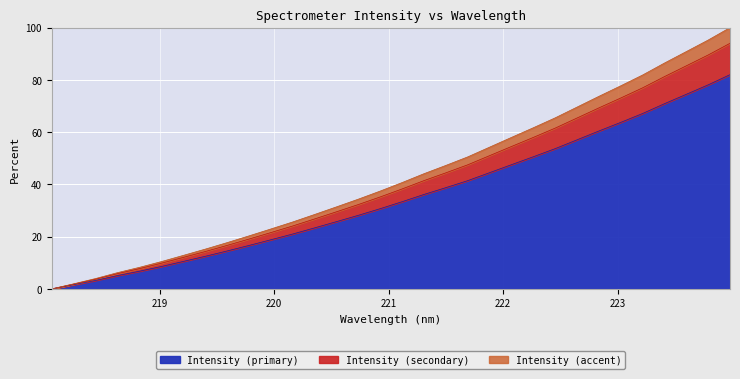

Rank the categories by value from highest to lowest.

223.9802, 223.7895, 223.5987, 223.408, 223.2172, 223.0264, 222.8355, 222.6447, 222.4538, 222.263, 222.0721, 221.8812, 221.6902, 221.4993, 221.3083, 221.1174, 220.9264, 220.7354, 220.5444, 220.3533, 220.1623, 219.9712, 219.7801, 219.589, 219.3979, 219.2067, 219.0156, 218.8244, 218.6332, 218.442, 218.2508, 218.0596